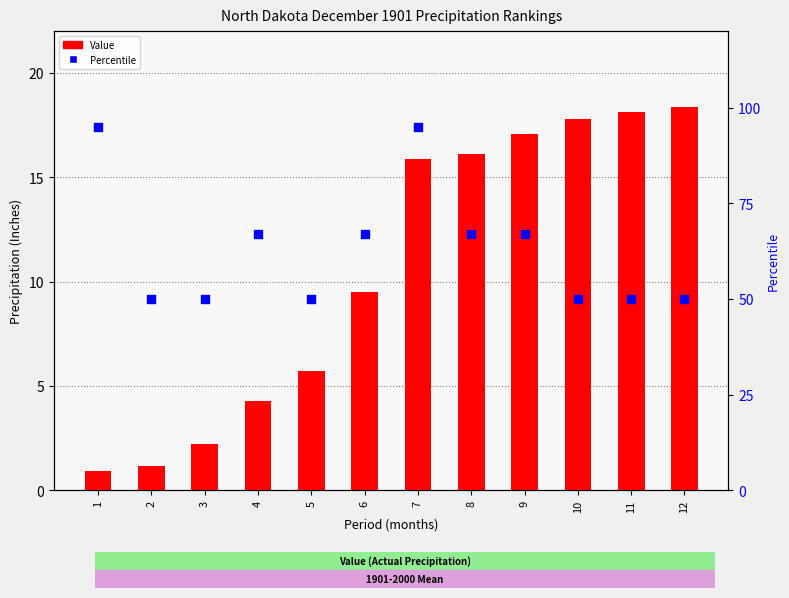

Which series contains the highest Y value?

Percentile